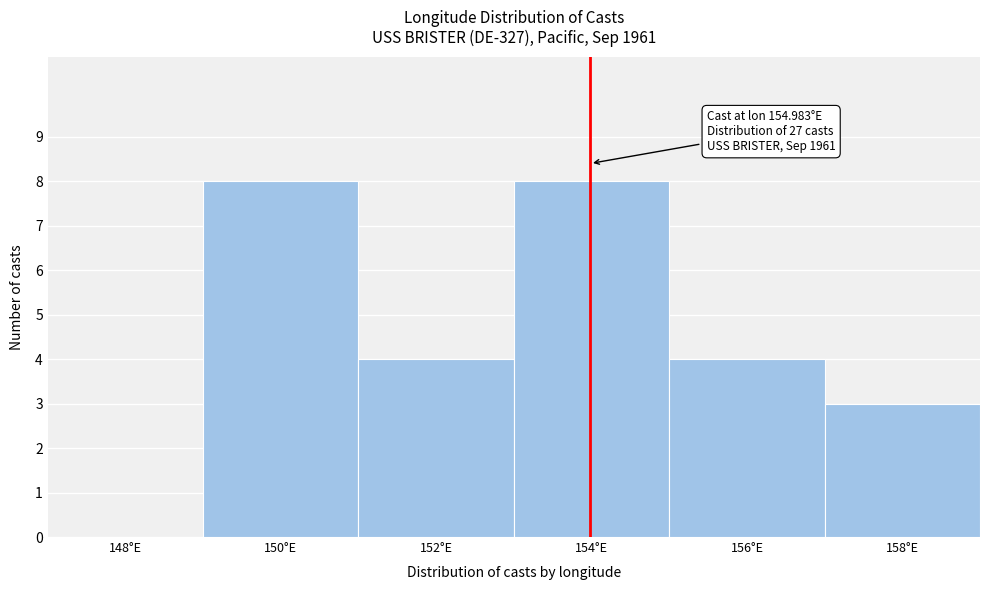

Reading left to right, extract all data points from this chart.

148°E=0	150°E=8	152°E=4	154°E=8	156°E=4	158°E=3